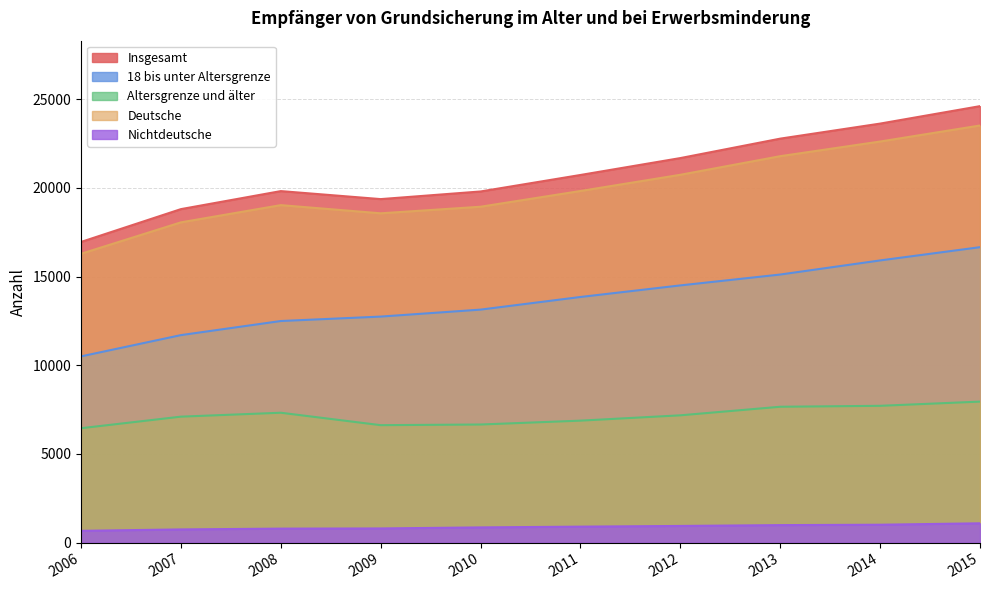

What is the total value across all series at 2006?

50862